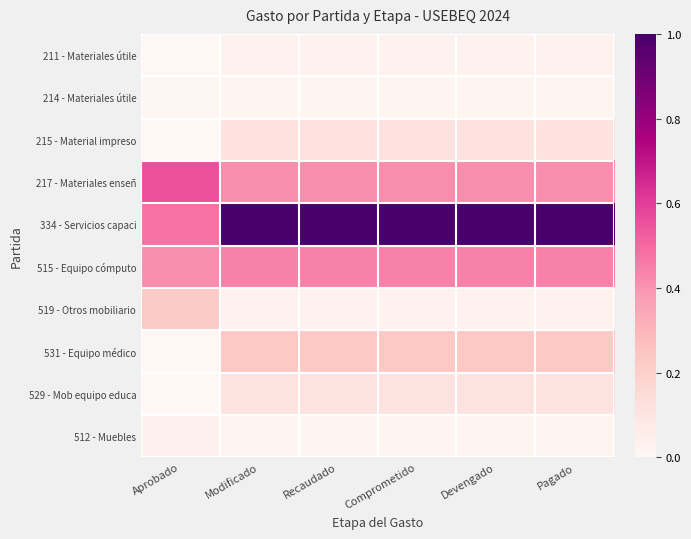

Which series has the largest total across all categories?

334 - Servicios capaci